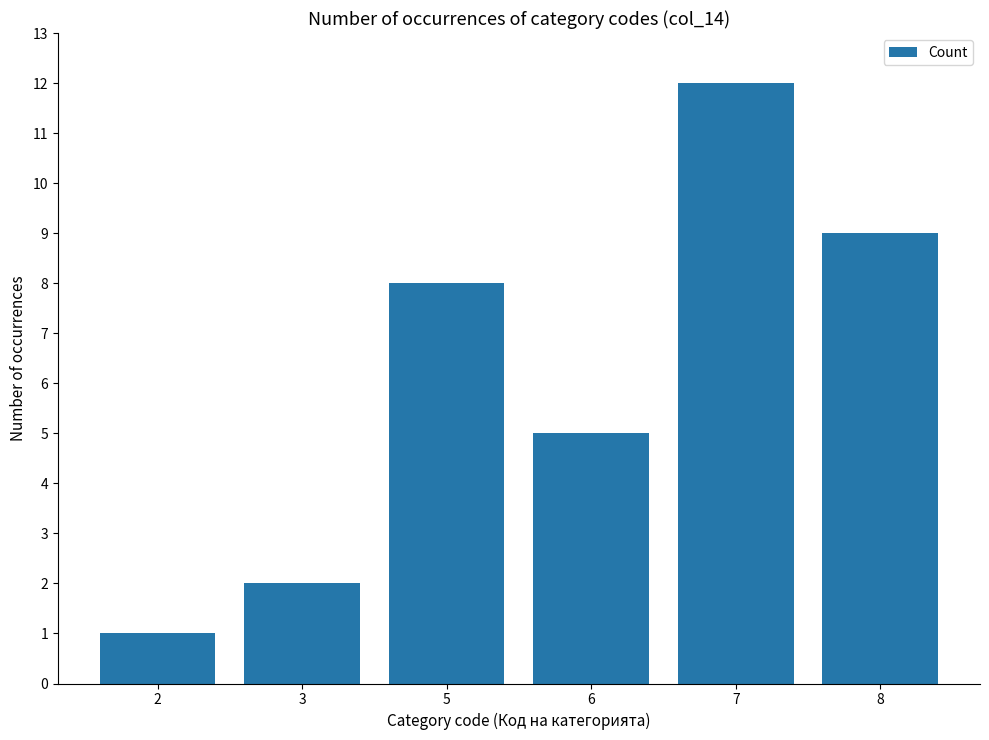

Are the bars horizontal?

No